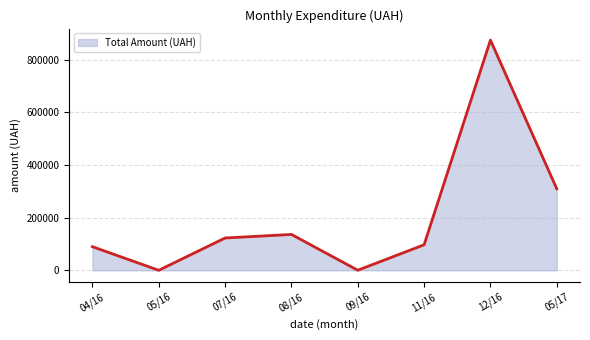

What is the greatest value displayed?

874314.0